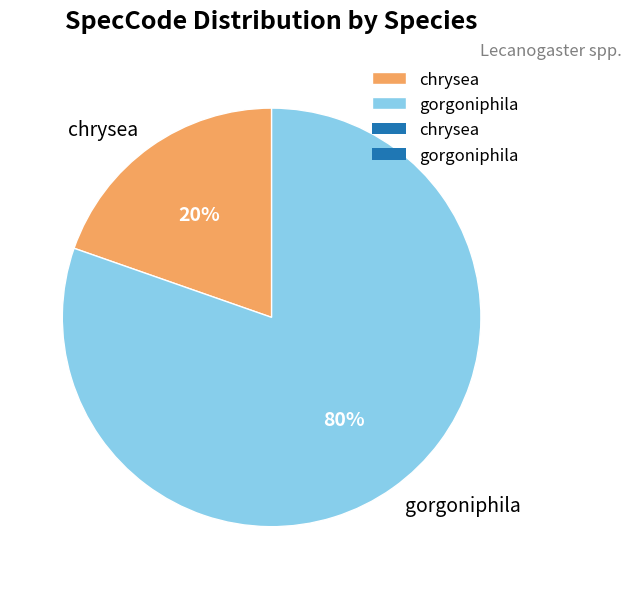

True or false: gorgoniphila accounts for 72% of the total.

False